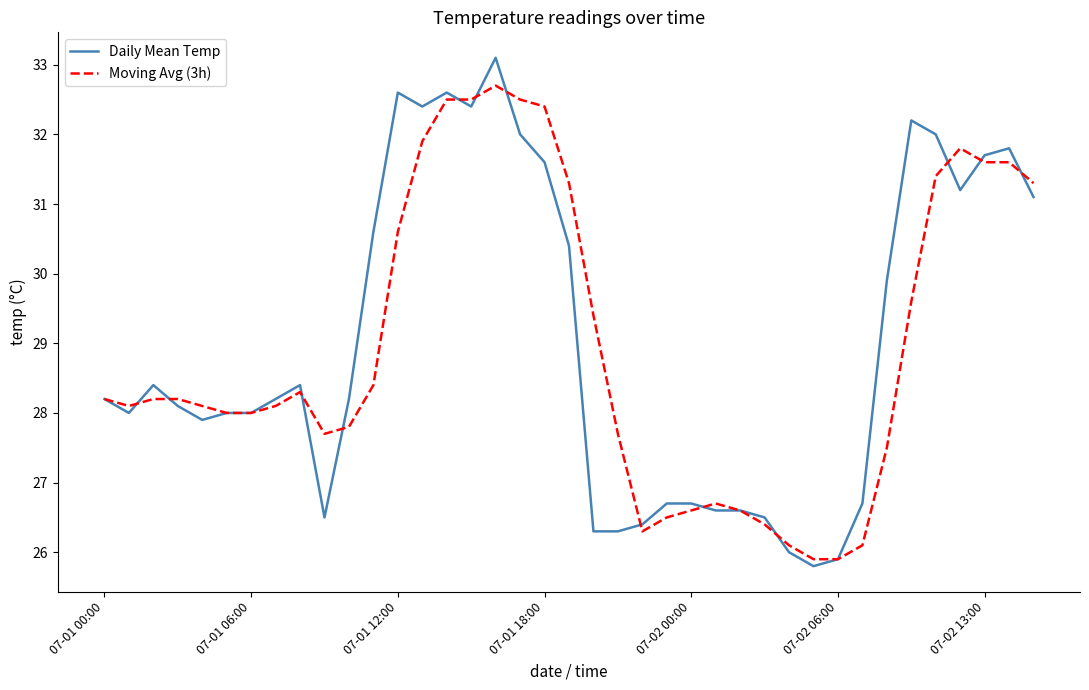

Is this an area chart (filled region under the line)?

No